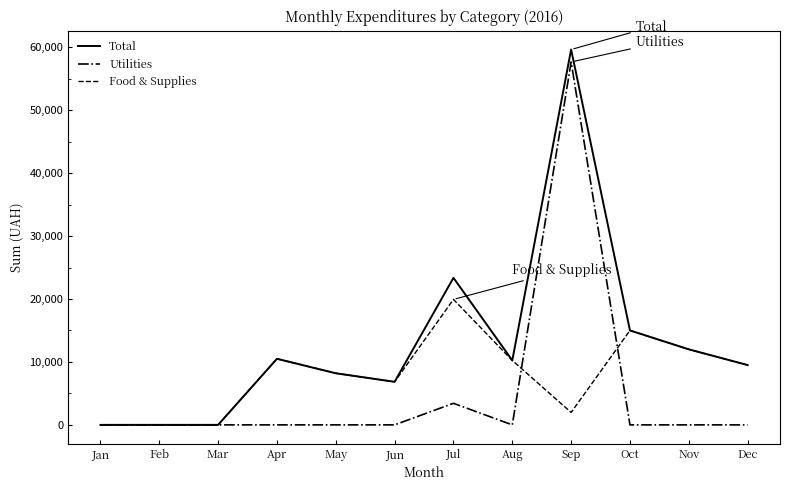

In Total, how many points are higher than both neighbors (excluding endpoints)?

3